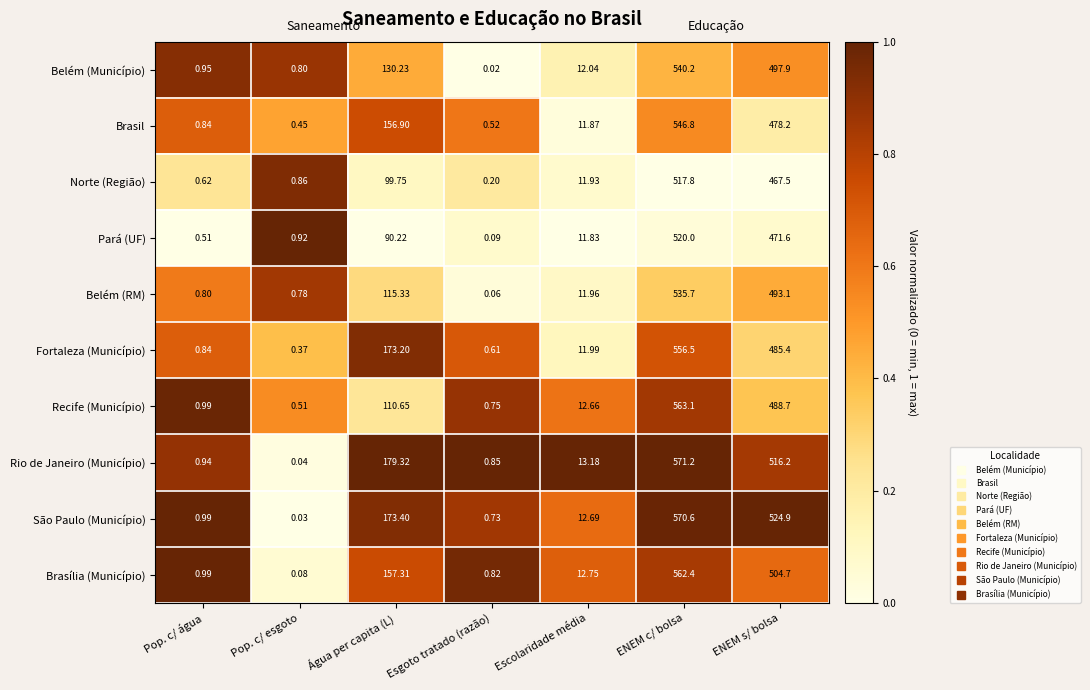

Which series has the largest range (max minus min)?

Rio de Janeiro (Município)